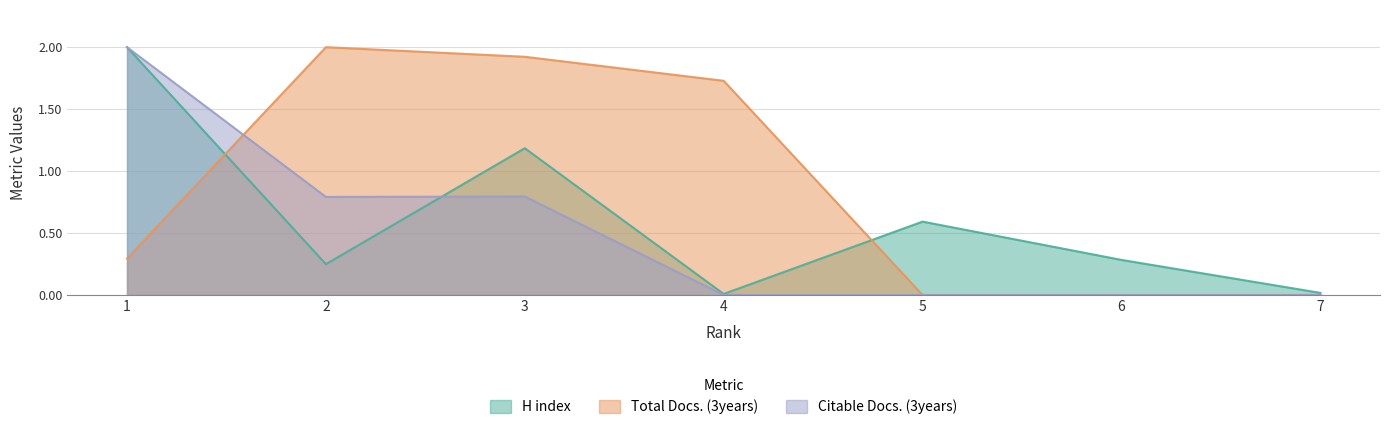

How many lines are shown in the chart?

3